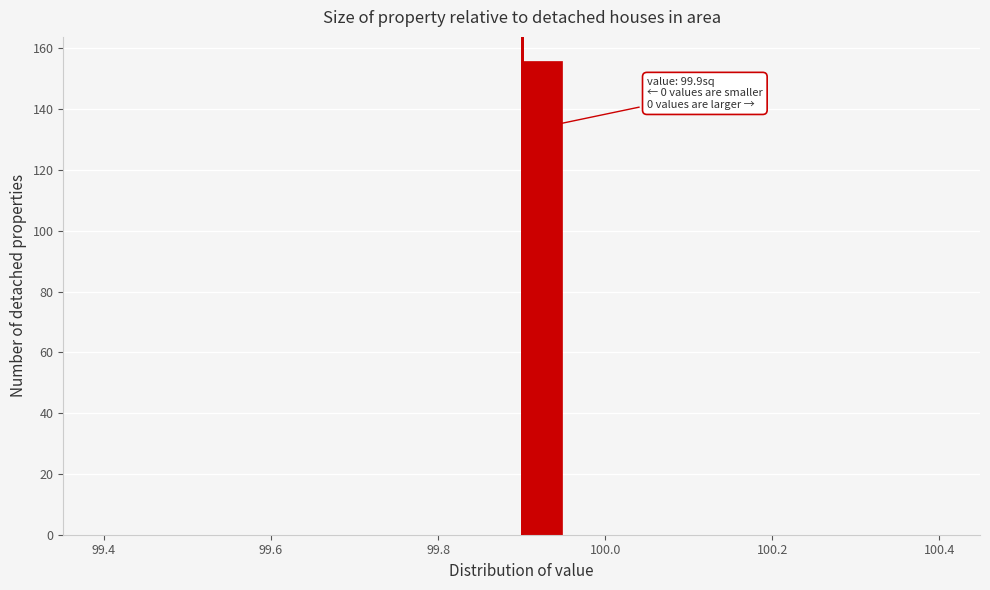

Around what value on the x-axis is the tallest bar? Give the approximate position of its centre, as read against the axis.

99.92